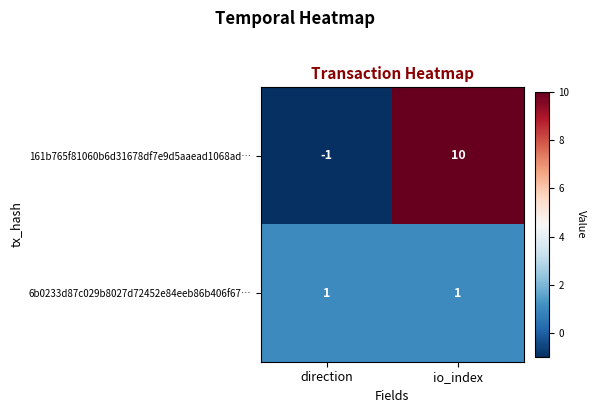

At which category does the chart reach its minimum across all series?

direction